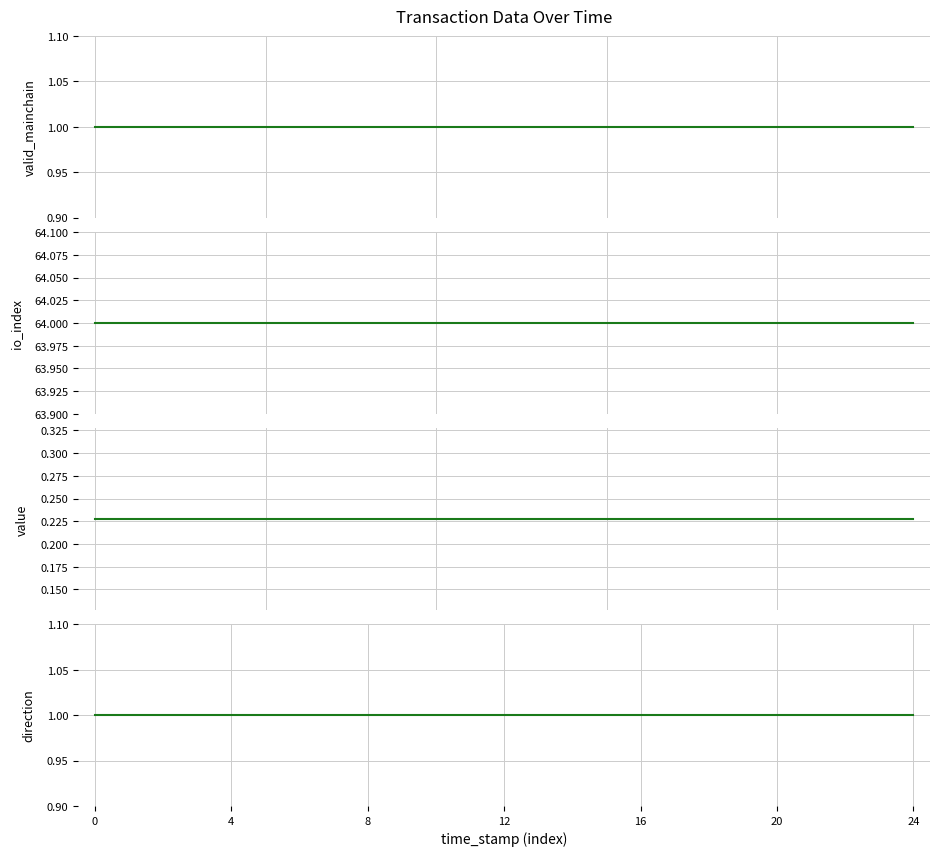

What is the approximate value of direction at 15?

1.0